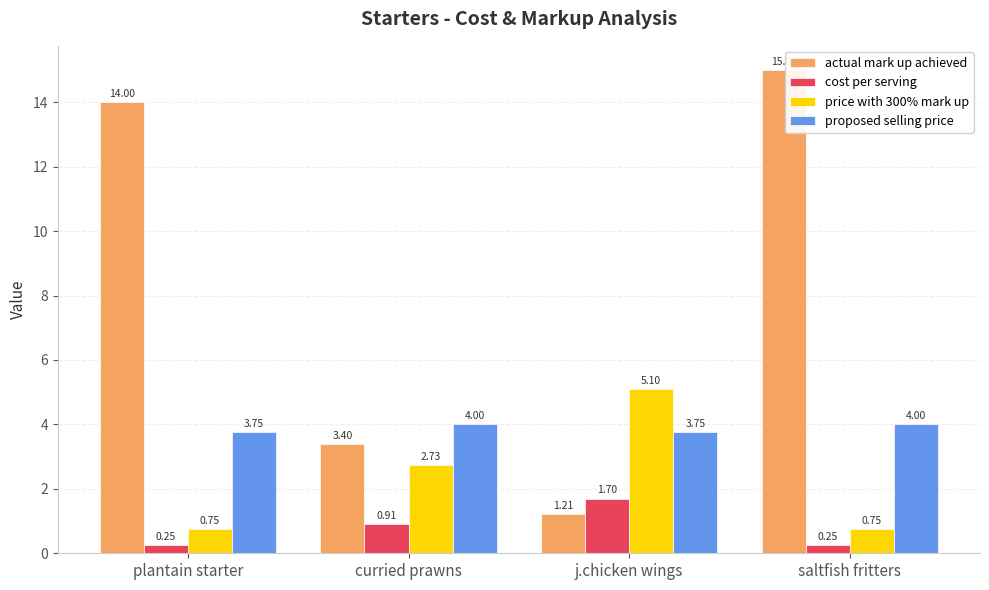

Which series has the widest spread of values?

actual mark up achieved